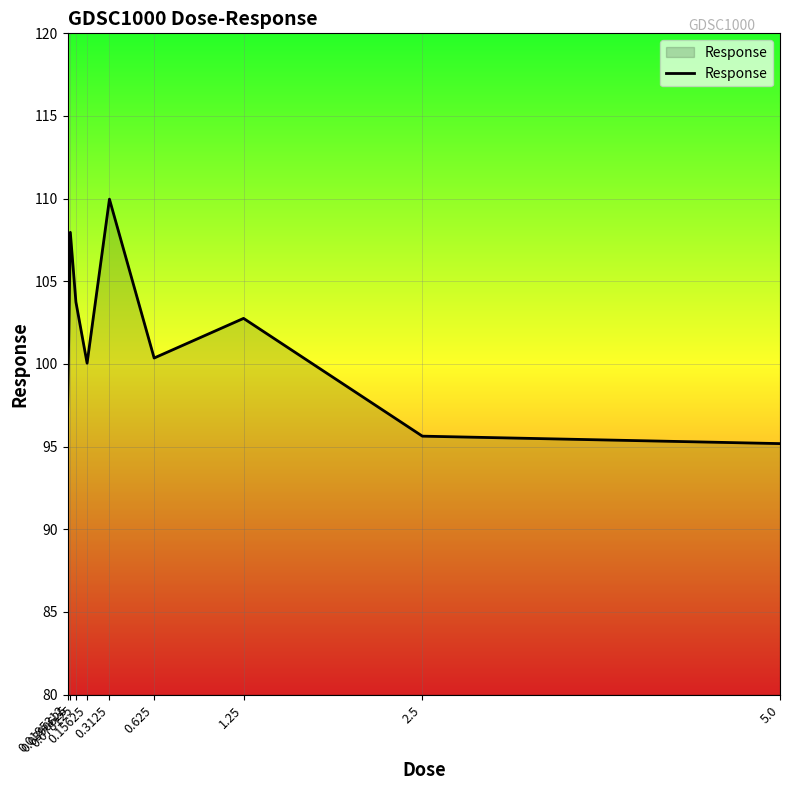

The value at 0.3125 is 110.0. True or false?

True